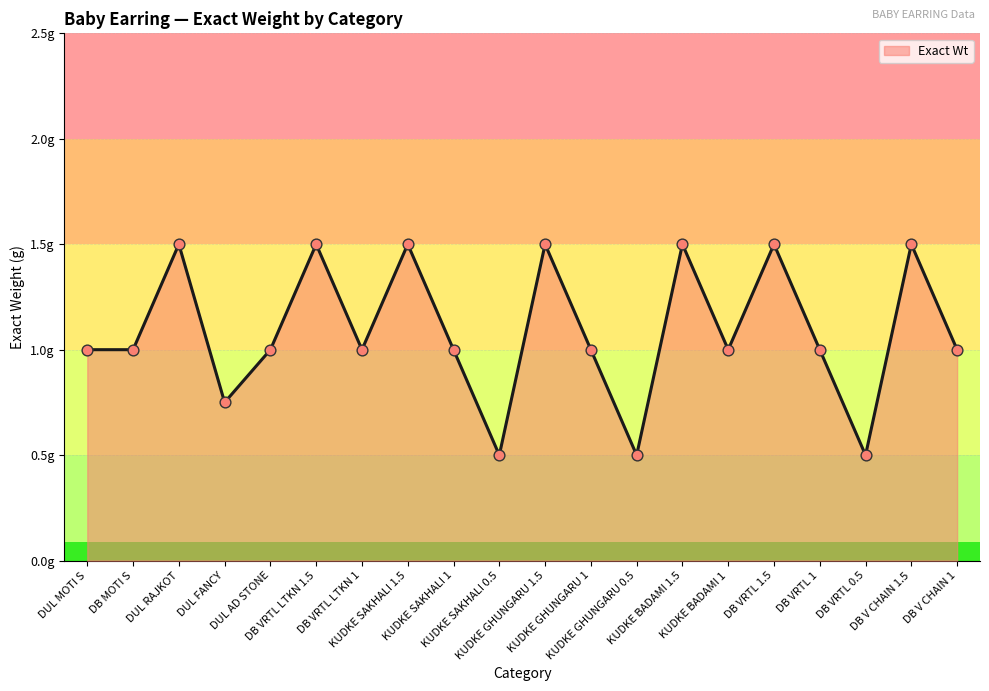

Is this an area chart (filled region under the line)?

Yes